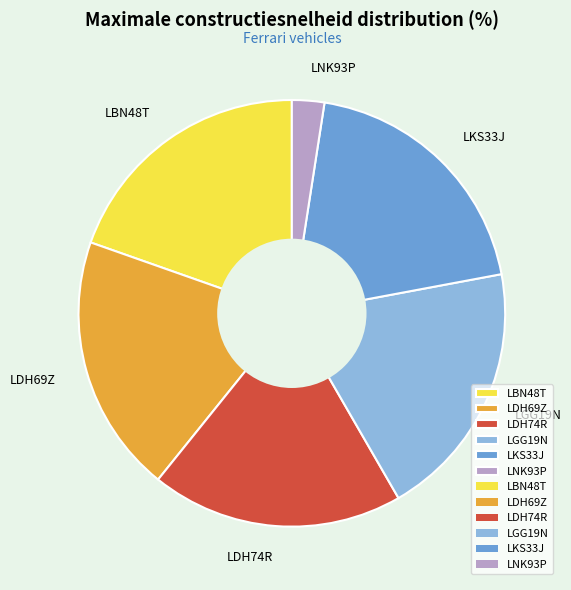

Approximately how many times larger is the value at LDH69Z compared to LGG19N?

1.0